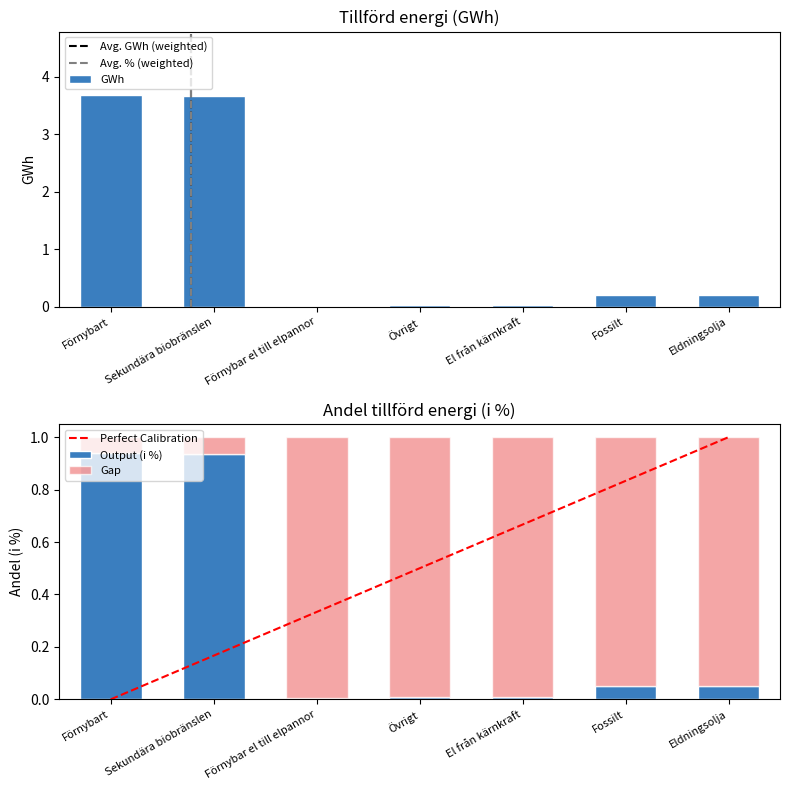

Are the bars horizontal?

No